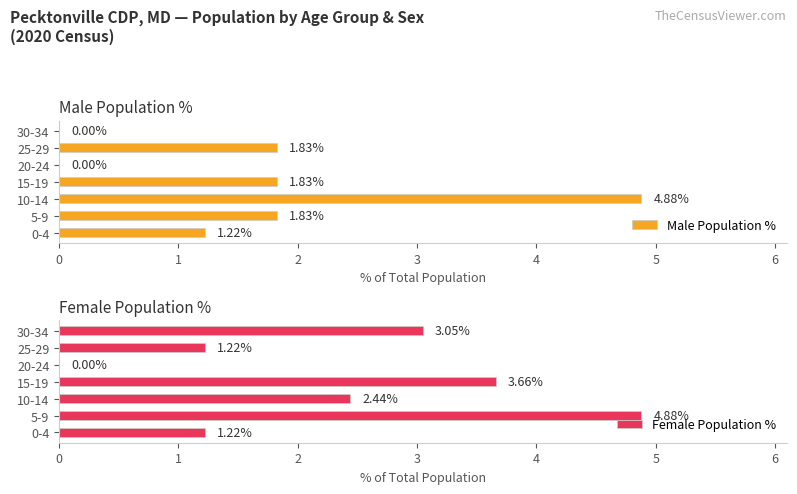

What is the sum of all Male Population % values?

11.6